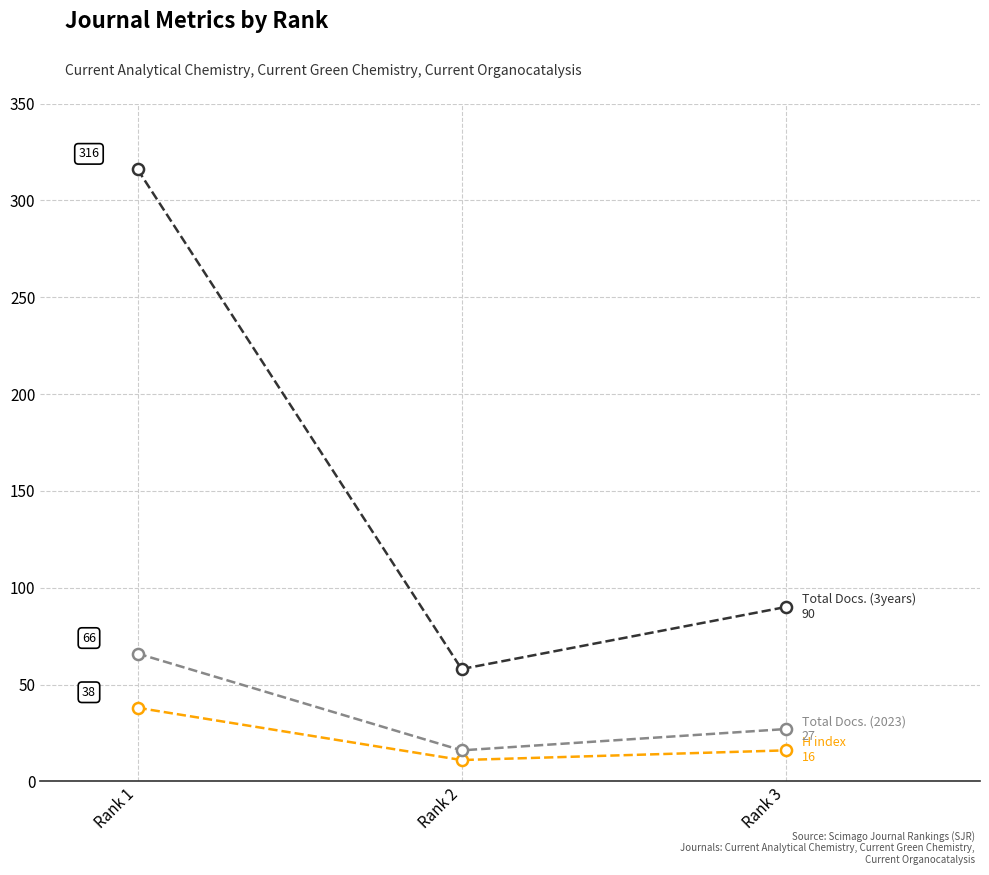

What is the smallest value displayed?

11